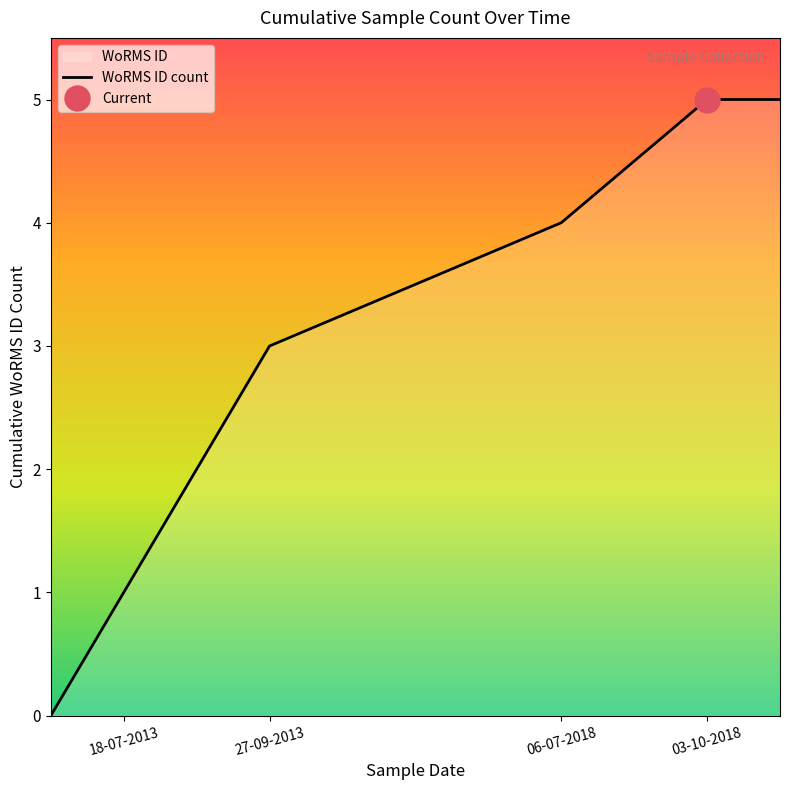

True or false: WoRMS ID count has a value of 4 at 06-07-2018.

True